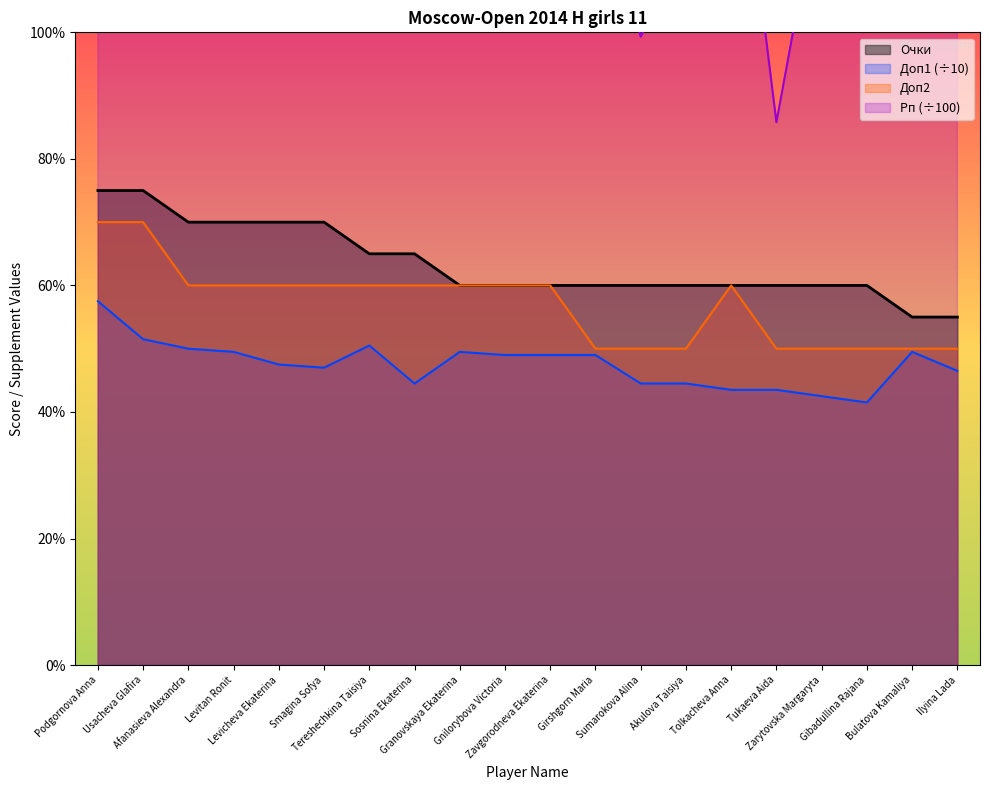

What value does the Рп series have at Levicheva Ekaterina?

13.9